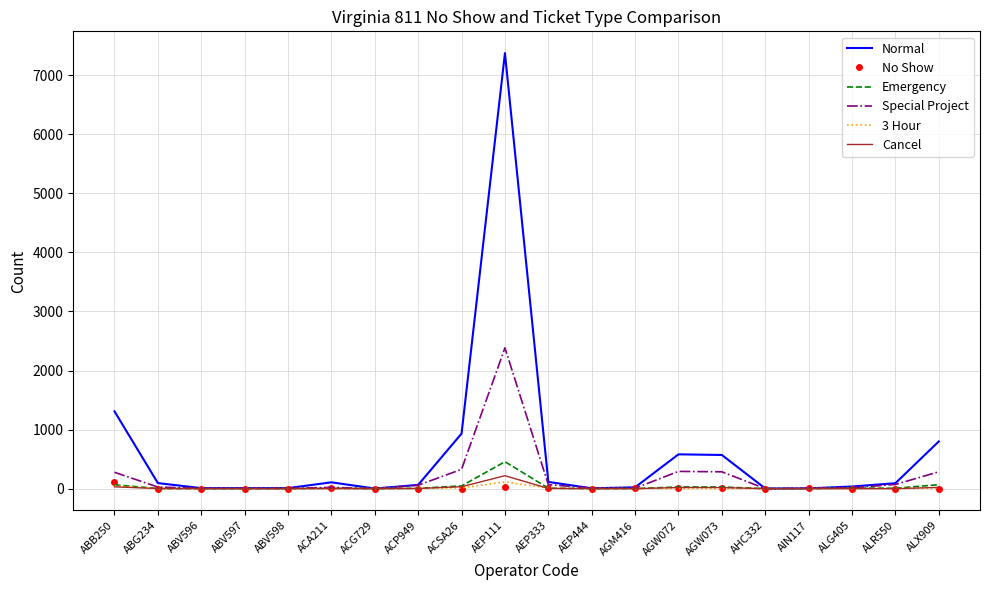

Between AGW072 and ALR550, which series saw the biggest shift?

Normal